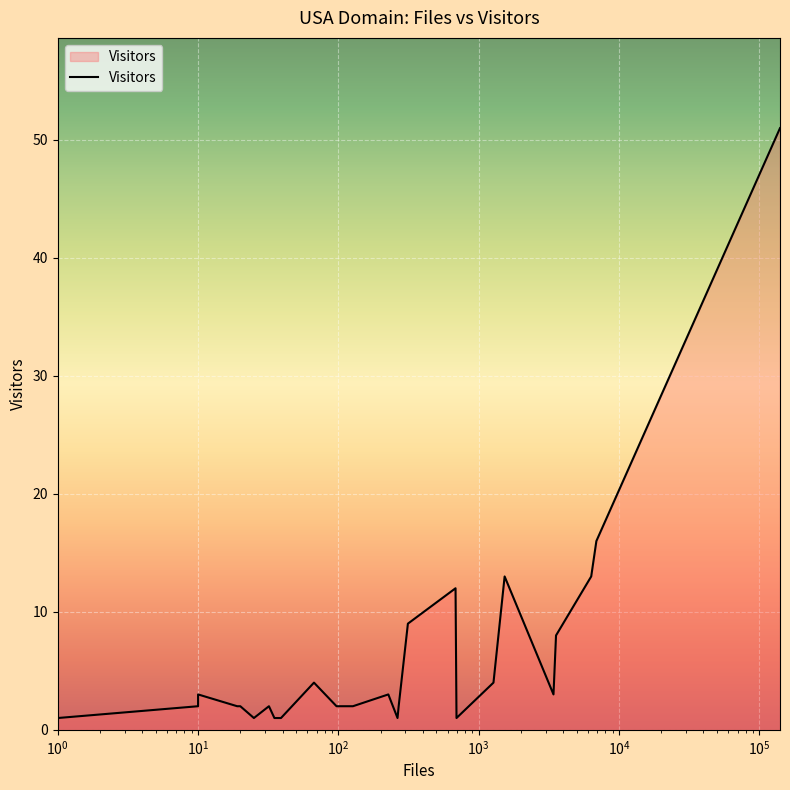

Reading left to right, transcribe all the data shown in this chart.

1	2	3	2	2	1	2	1	1	4	2	2	2	3	1	2	9	12	1	4	13	3	8	13	16	51